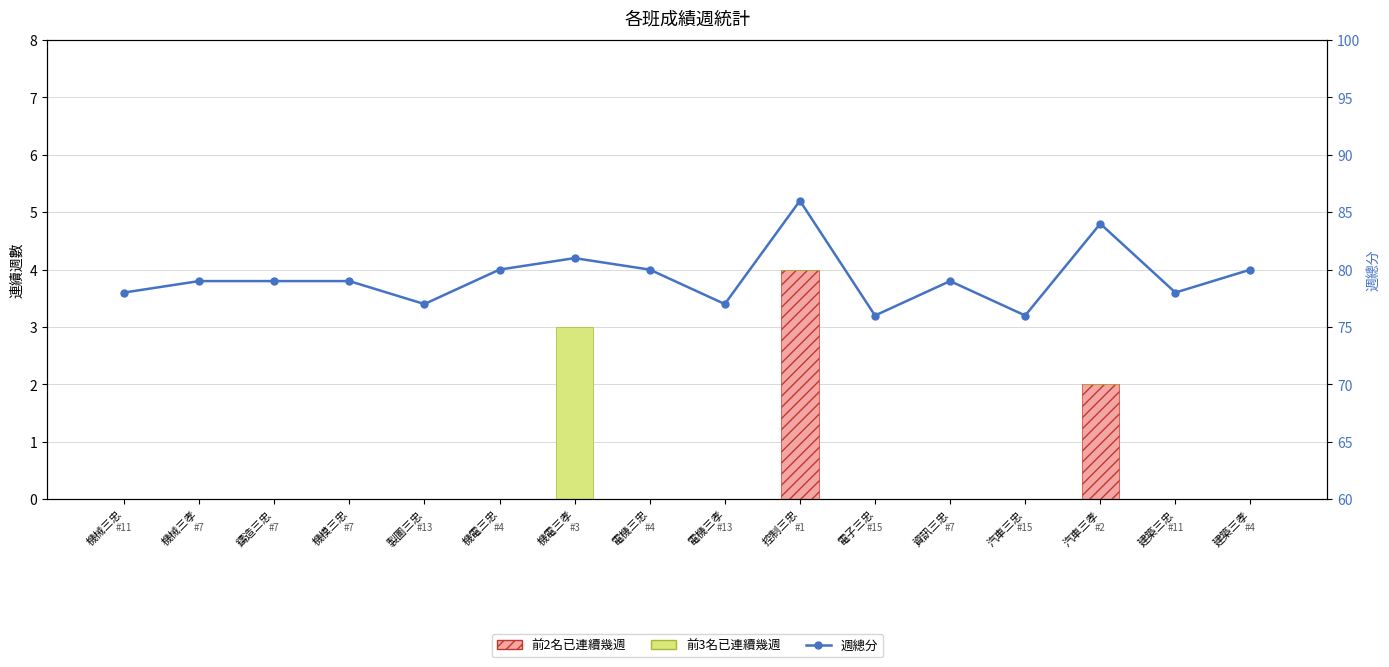

Count the number of categories in the chart.

16